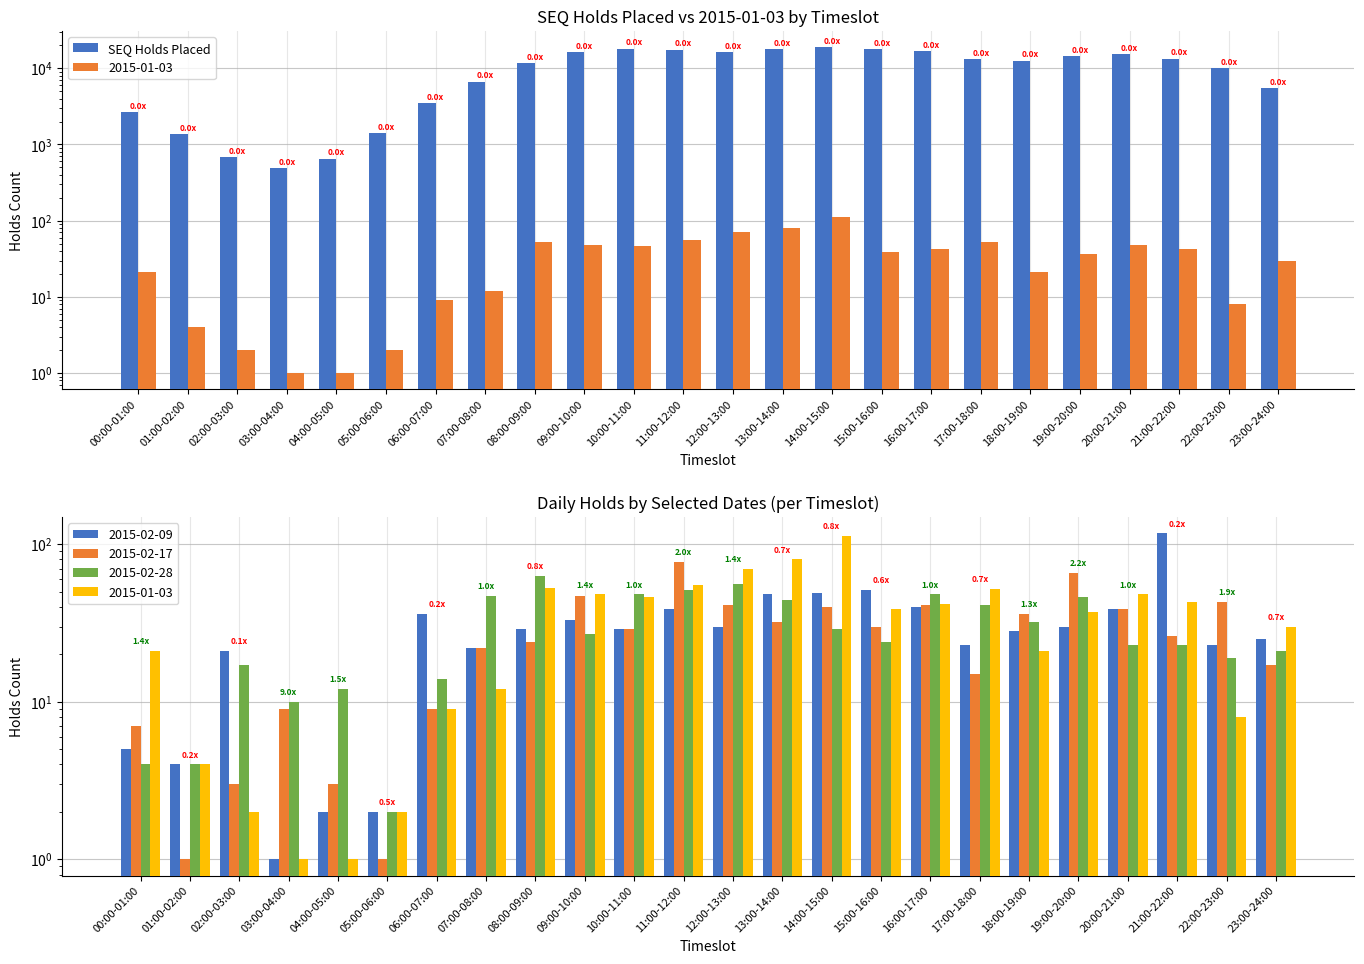

True or false: the data shows 12609 at 18:00-19:00.

True